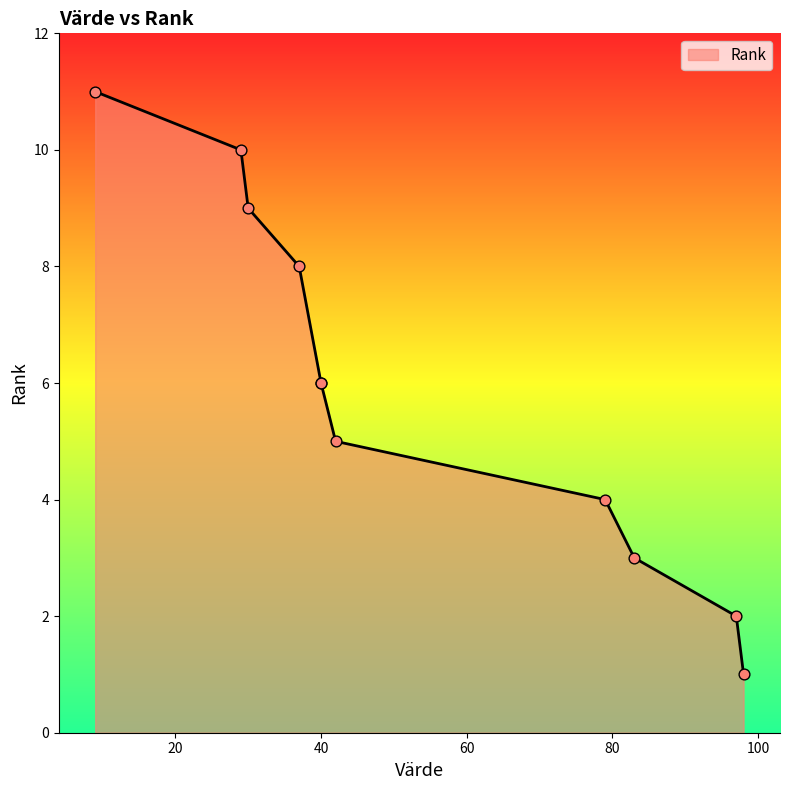

What is the change in value from 97 to 79?

+2